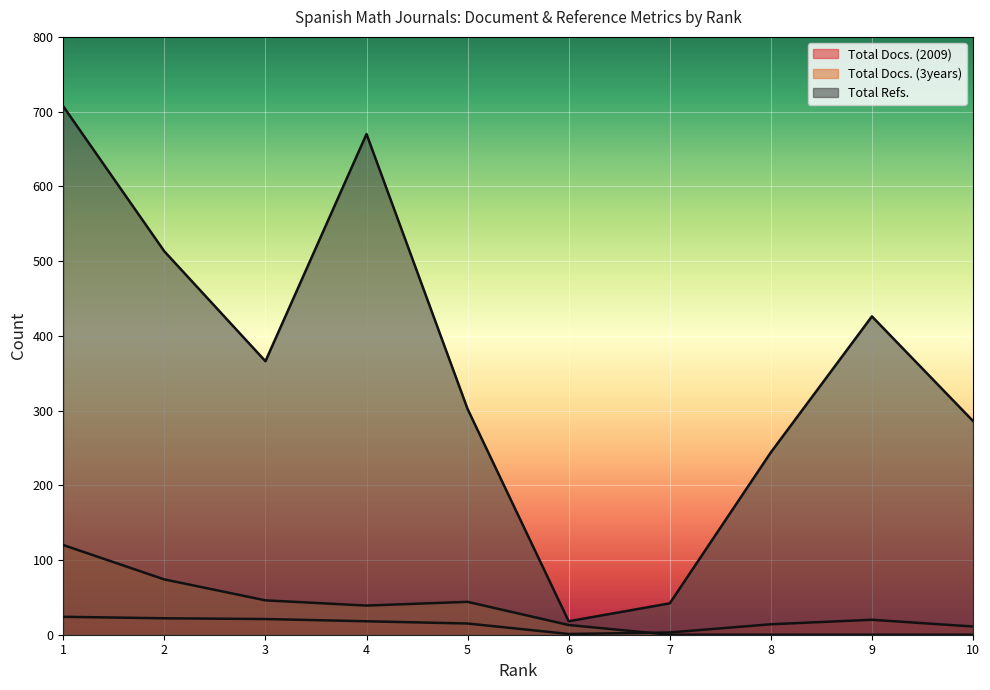

What is the greatest value displayed?

707